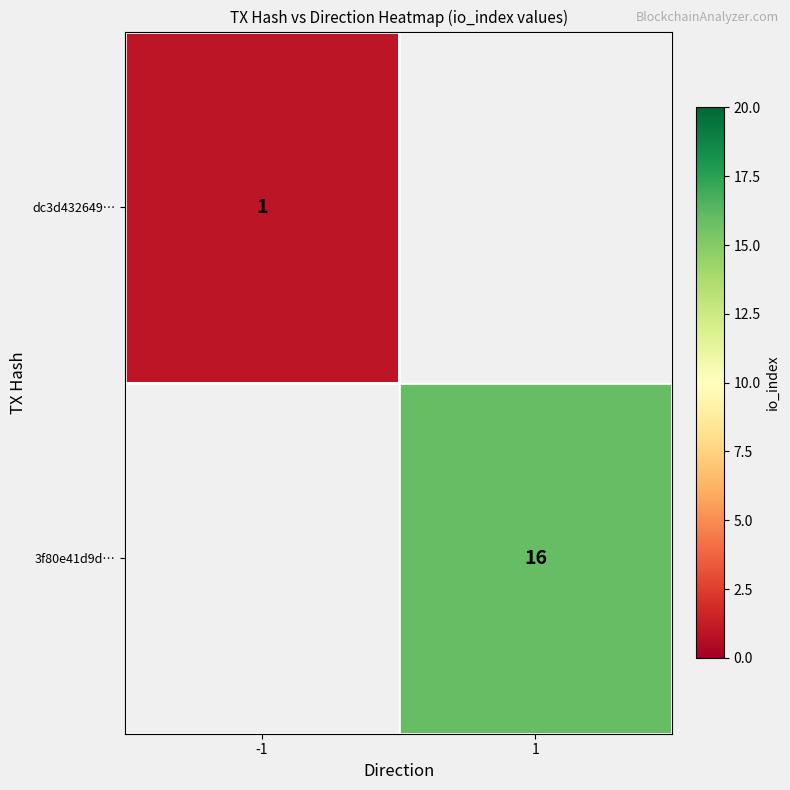

How many series are shown in this chart?

2